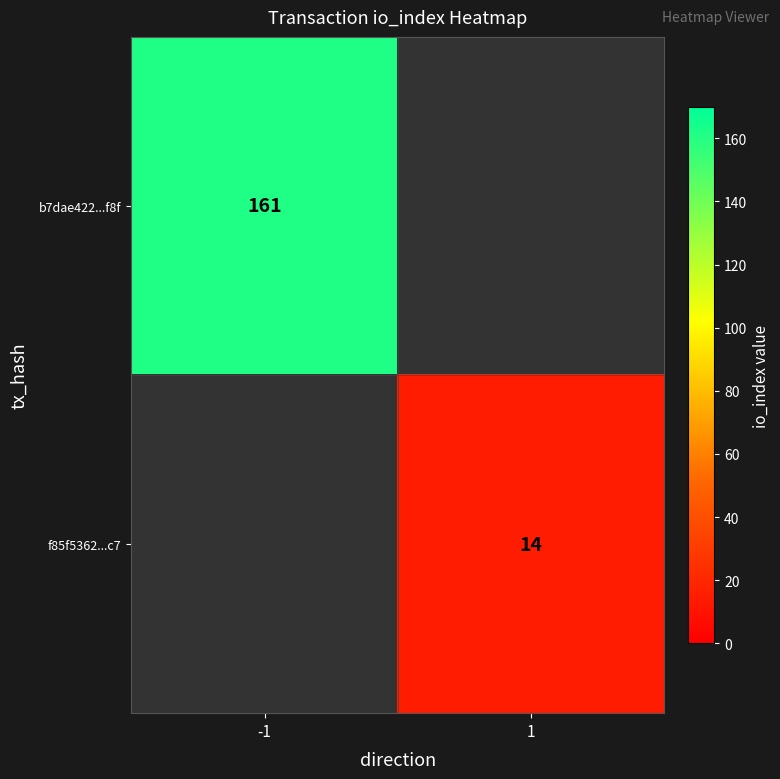

The f85f5362...c7 series shows 19 at 1. True or false?

False